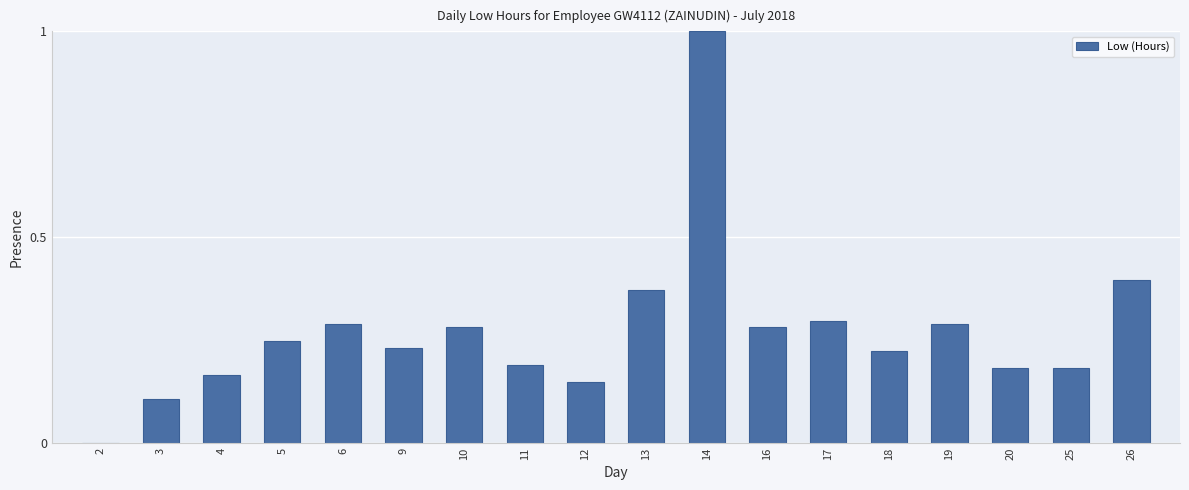

The value at 14 is 1.0. True or false?

True